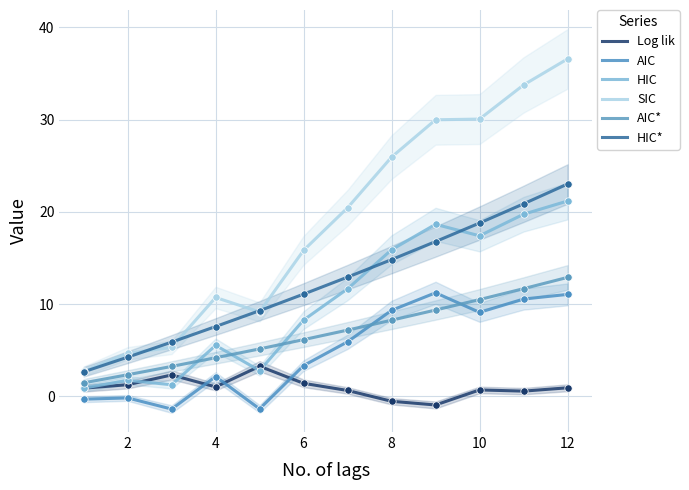

Which series contains the highest Y value?

SIC